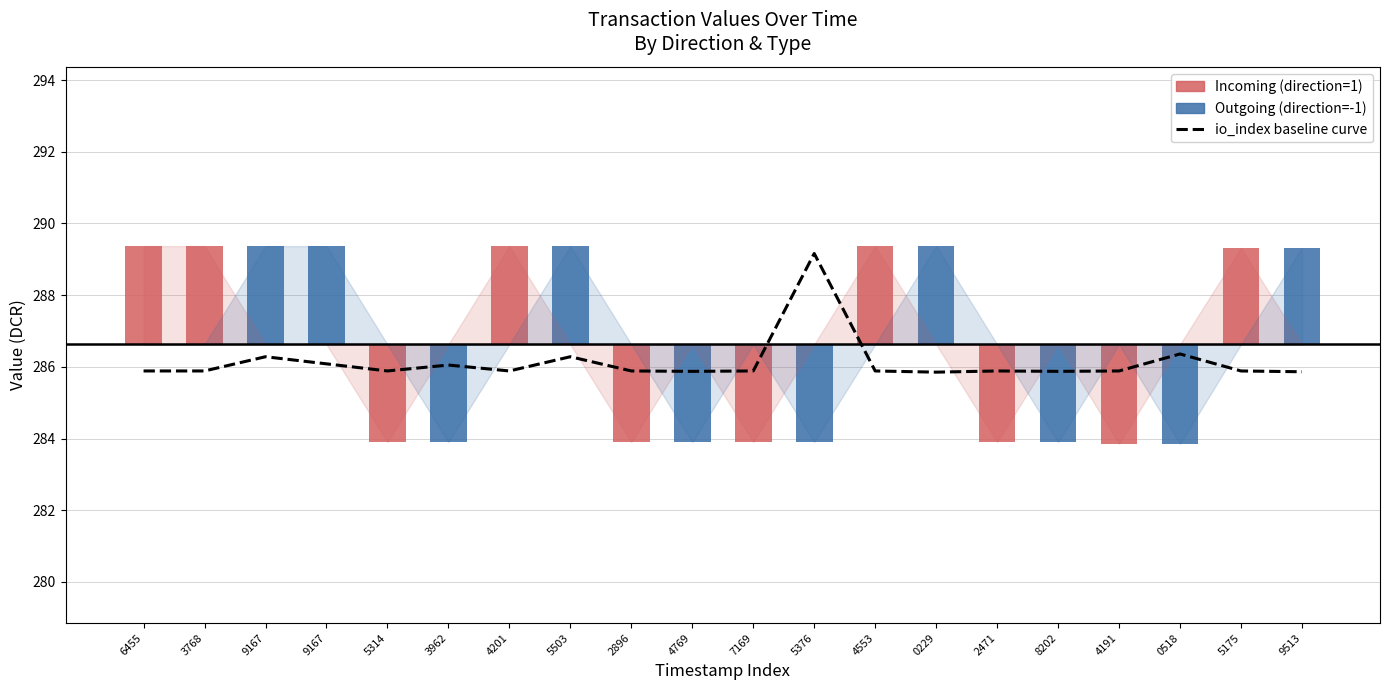

Rank the categories by value from lowest to highest.

0229, 9513, 4769, 8202, 6455, 3768, 5314, 4201, 2896, 7169, 4553, 2471, 4191, 5175, 3962, 9167, 9167, 5503, 0518, 5376